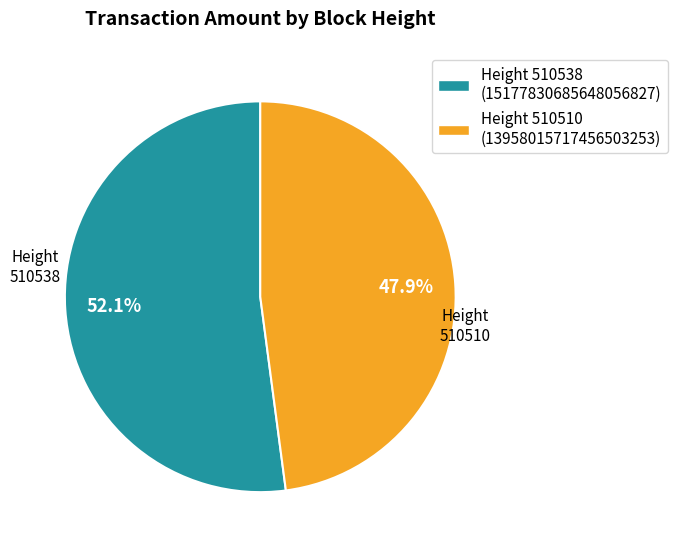

Is there a majority slice in this chart?

Yes